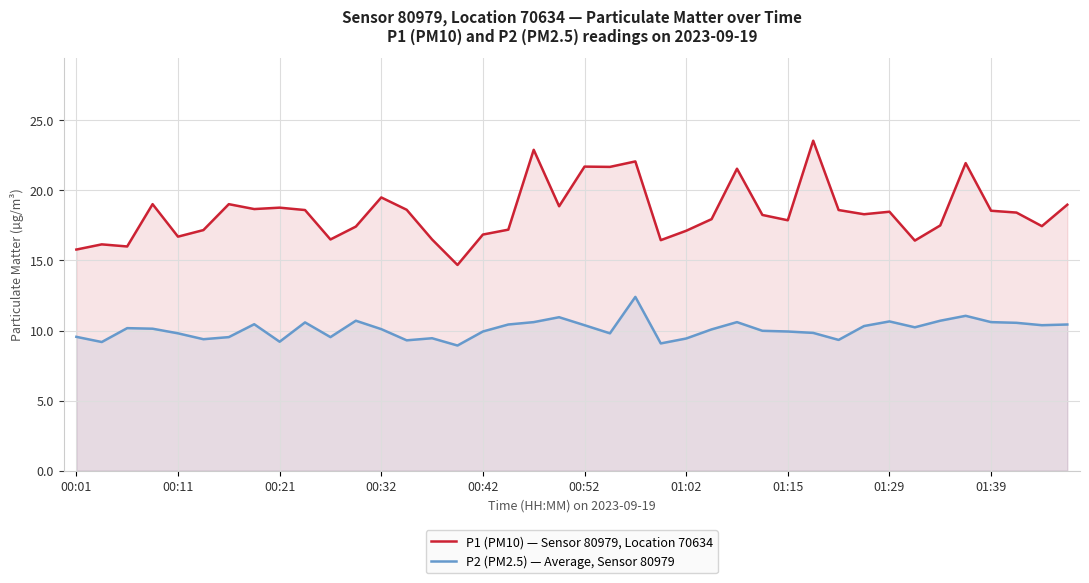

True or false: P2 (PM2.5) — Average, Sensor 80979 and P1 (PM10) — Sensor 80979, Location 70634 cross at least once.

False